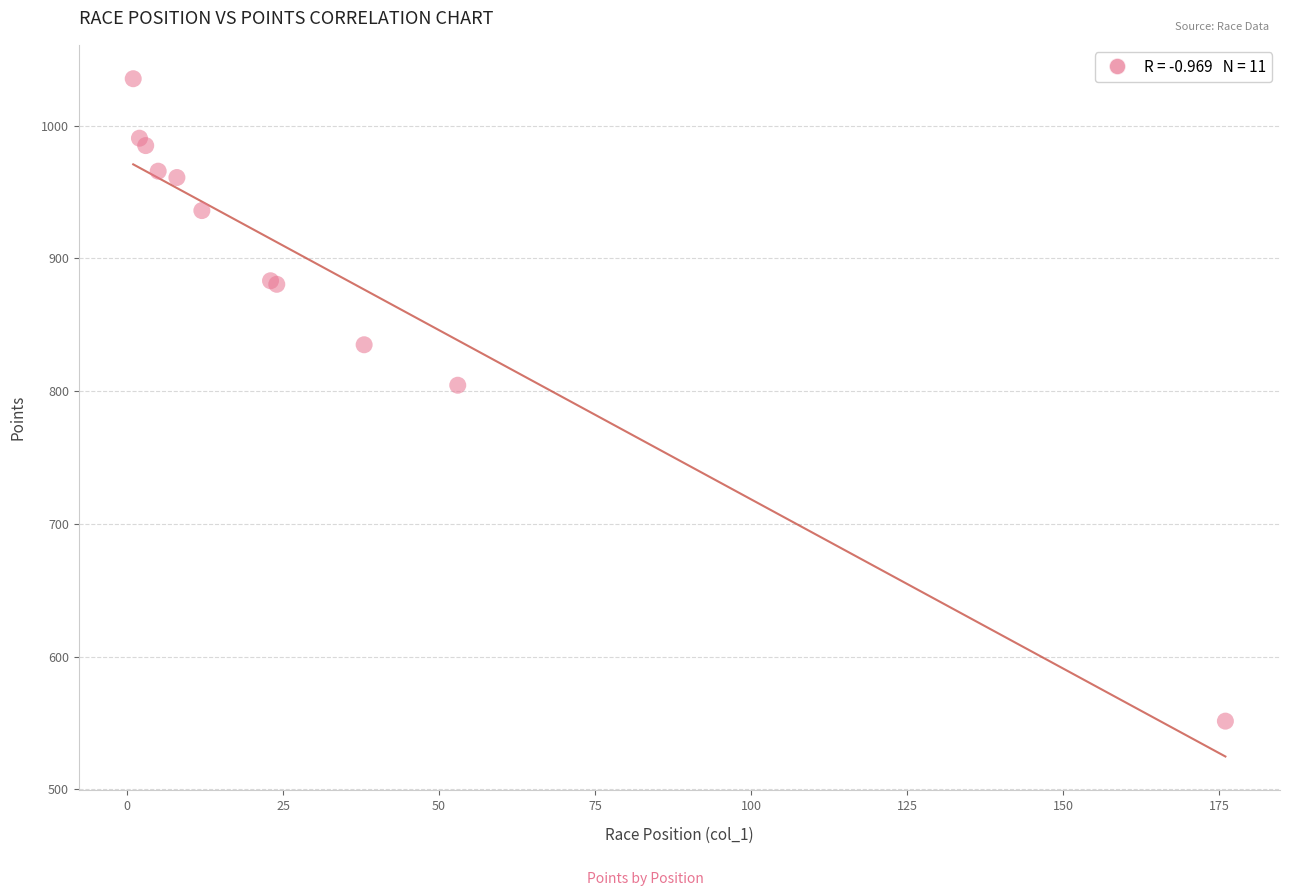

What Y value in the scatter plot is closest to 793?

804.5